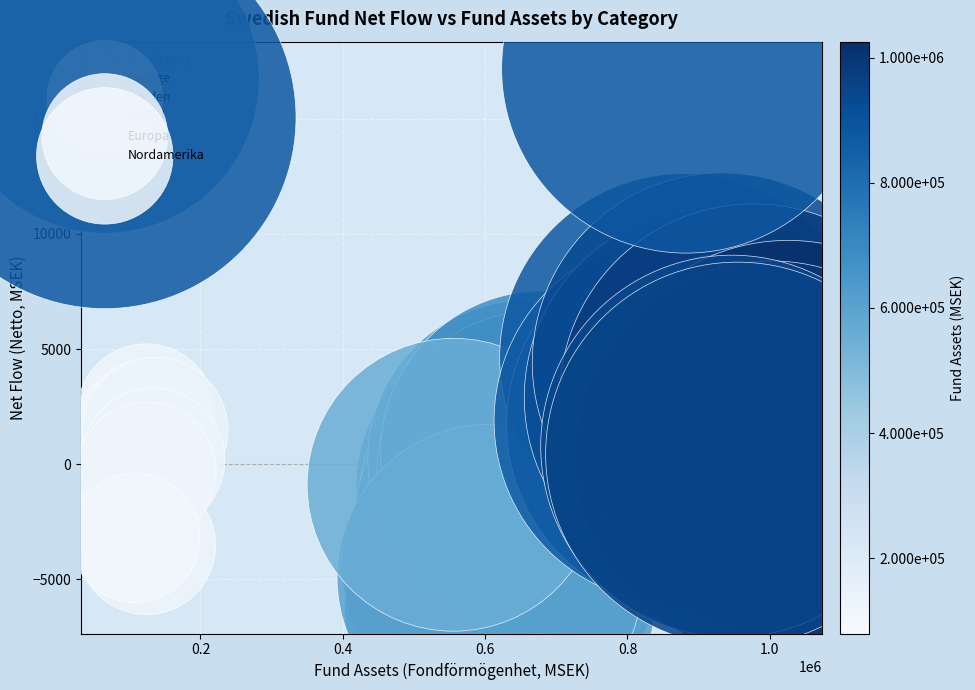

Which series contains the highest Y value?

Global